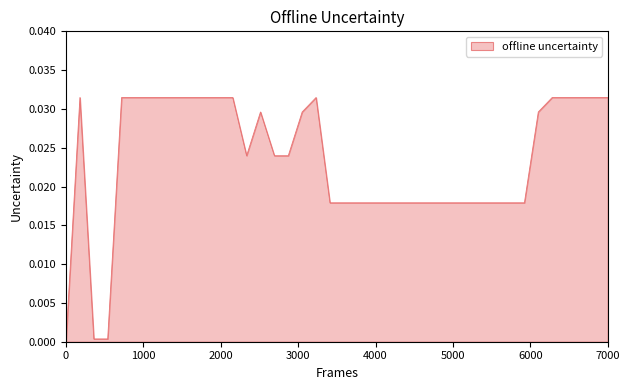

How many lines are shown in the chart?

1